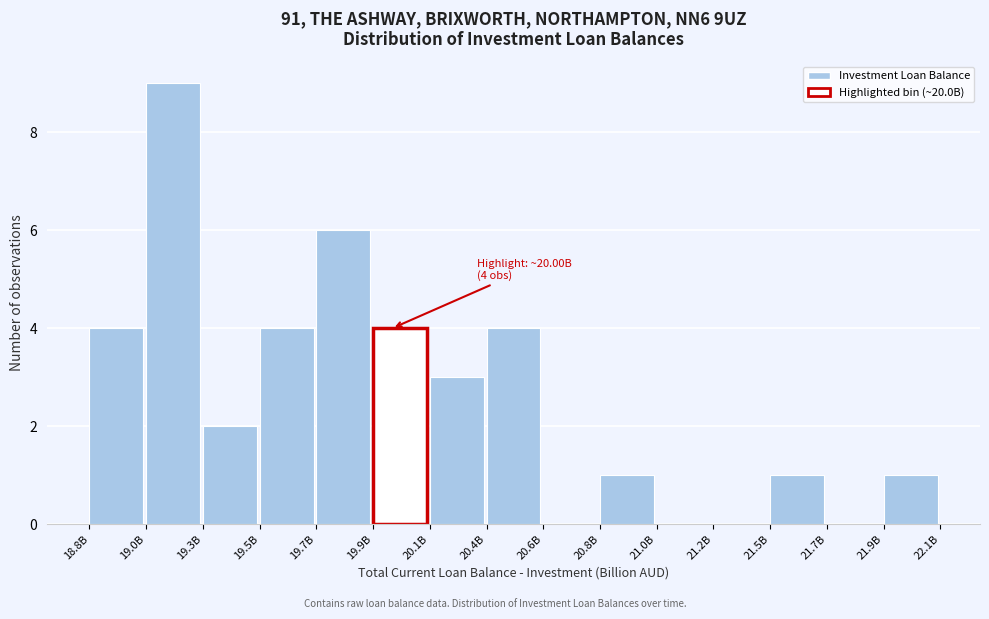

Reading left to right, transcribe all the data shown in this chart.

18.8B=4	19.0B=9	19.3B=2	19.5B=4	19.7B=6	19.9B=4	20.1B=3	20.4B=4	20.6B=0	20.8B=1	21.0B=0	21.2B=0	21.5B=1	21.7B=0	21.9B=1